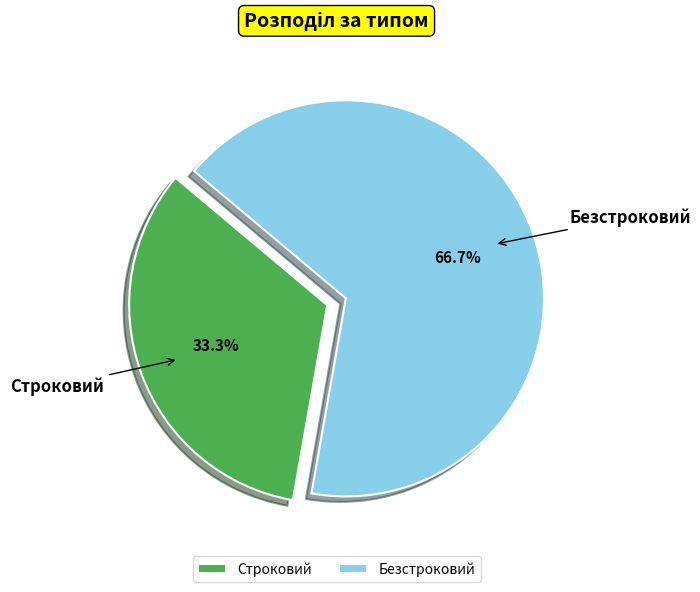

To the nearest percent, what is the difference between the Безстроковий and Строковий slice percentages?

33%